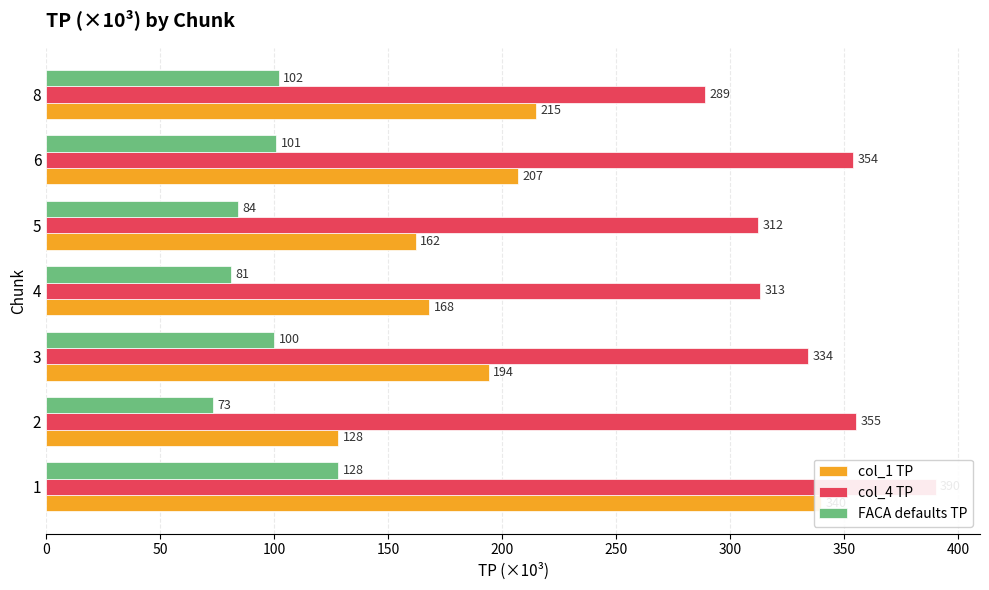

What is the sum of the col_4 TP values at 1 and 5?

702